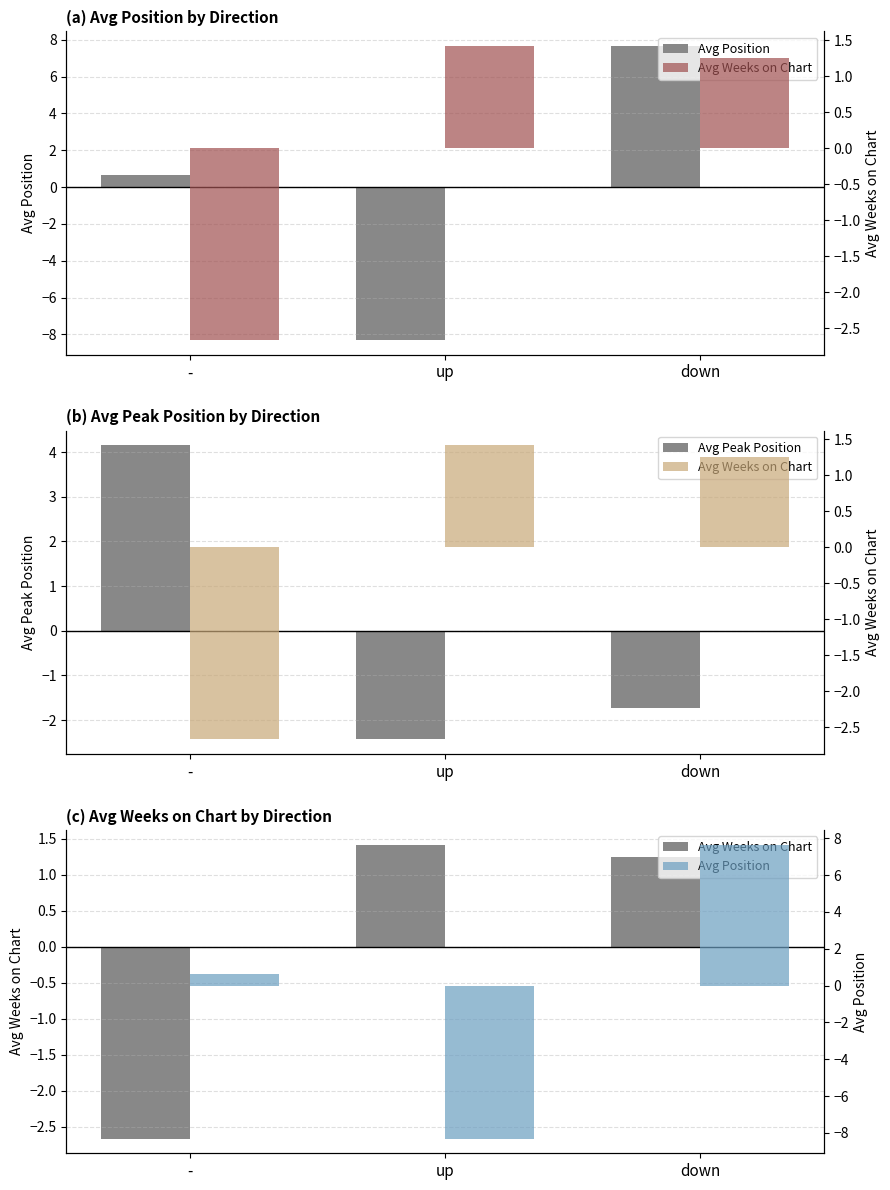

The value of Avg Weeks on Chart at down is 2.1. True or false?

False